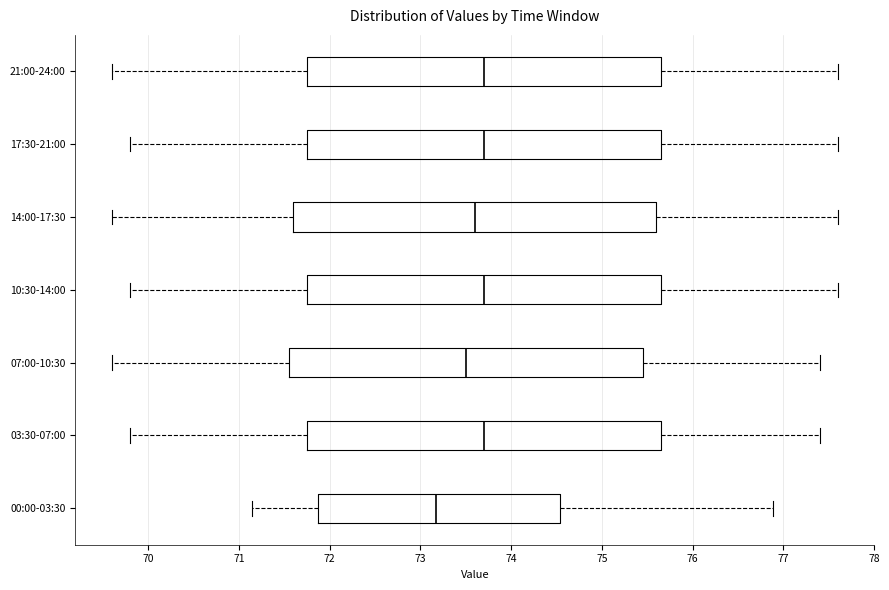

Reading bottom to top, read every box against the x-axis: the position of its median line, the range the box covers, and the ends of its whiskers. The values are not printed on the chart, so give them approximately, as read against the axis.

00:00-03:30: median 73.2, box 71.9 to 74.5, whiskers 71.1 to 76.9
03:30-07:00: median 73.7, box 71.8 to 75.7, whiskers 69.8 to 77.4
07:00-10:30: median 73.5, box 71.6 to 75.5, whiskers 69.6 to 77.4
10:30-14:00: median 73.7, box 71.8 to 75.7, whiskers 69.8 to 77.6
14:00-17:30: median 73.6, box 71.6 to 75.6, whiskers 69.6 to 77.6
17:30-21:00: median 73.7, box 71.8 to 75.7, whiskers 69.8 to 77.6
21:00-24:00: median 73.7, box 71.8 to 75.7, whiskers 69.6 to 77.6